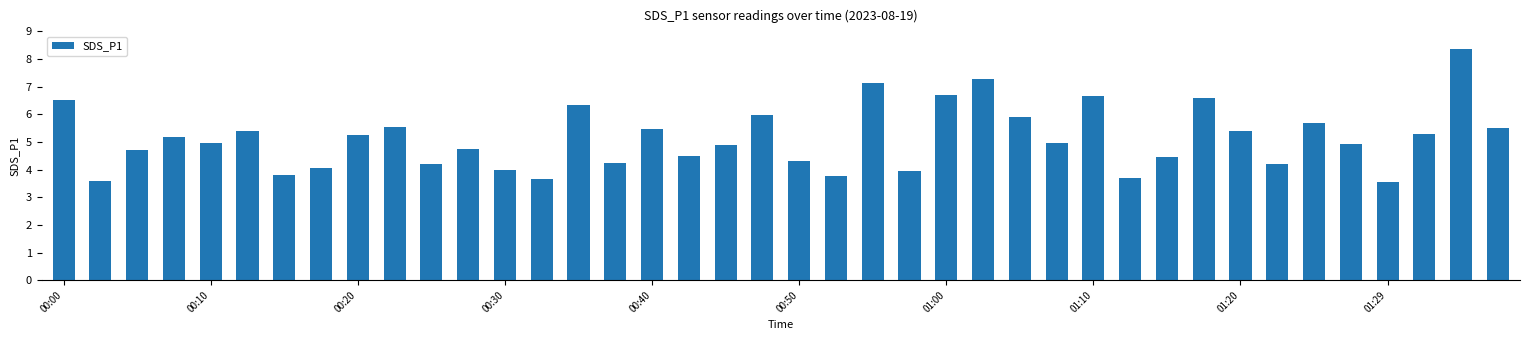

What is the sum of all values?

205.3